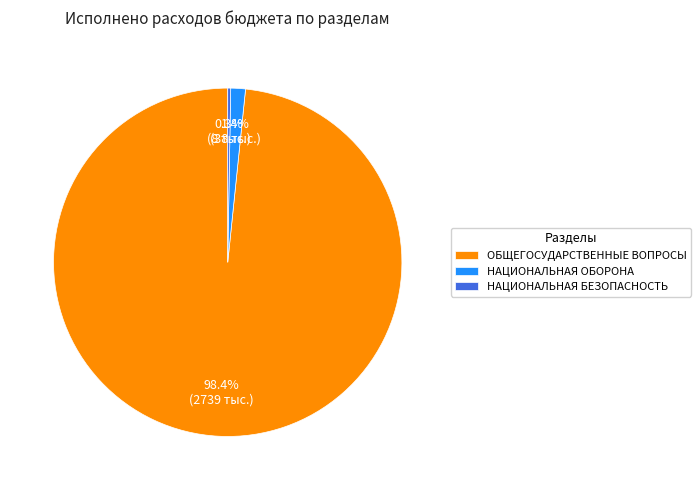

What is the largest slice in the pie chart?

ОБЩЕГОСУДАРСТВЕННЫЕ ВОПРОСЫ